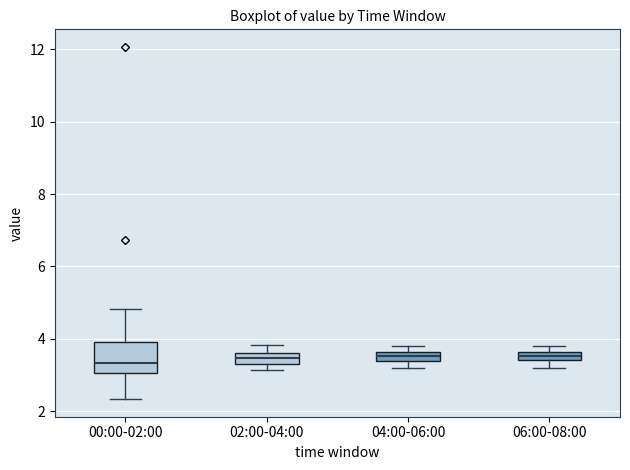

Comparing the boxes themselves (not the whiskers), which one is the tallest?

00:00-02:00